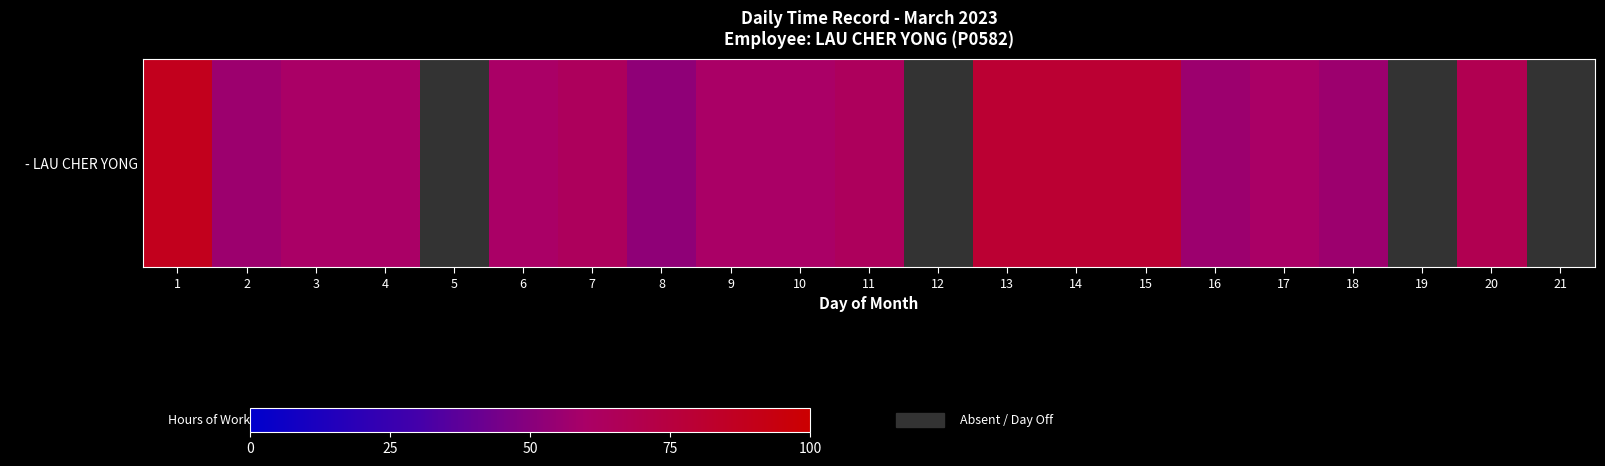

Which label corresponds to the smallest value in the chart?

8